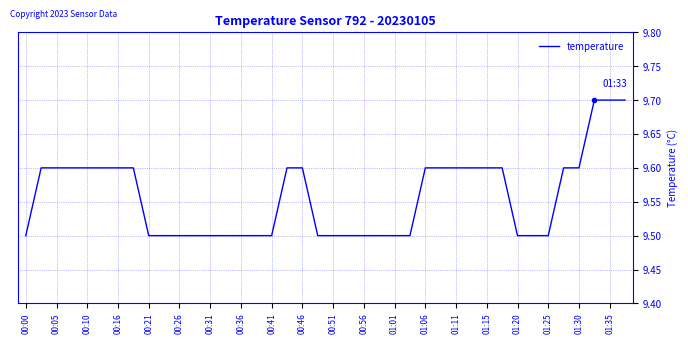

What is the smallest value displayed?

9.5